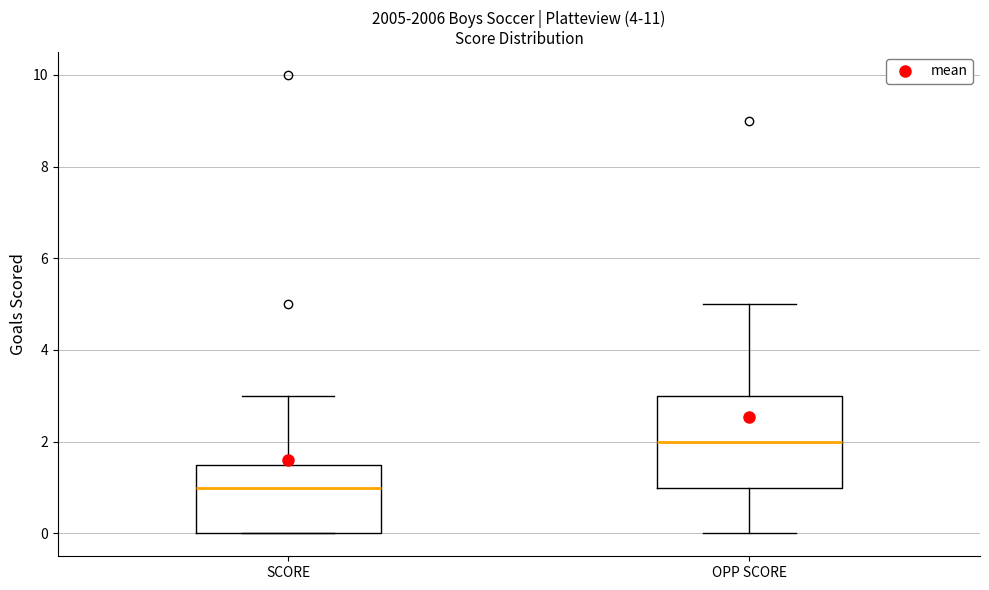

Reading left to right, read every box against the y-axis: the position of its median line, the range the box covers, and the ends of its whiskers. The values are not printed on the chart, so give them approximately, as read against the axis.

SCORE: median 1.0, box 0.0 to 1.6, whiskers 0.0 to 3.0
OPP SCORE: median 2.0, box 1.0 to 3.0, whiskers 0.0 to 5.0